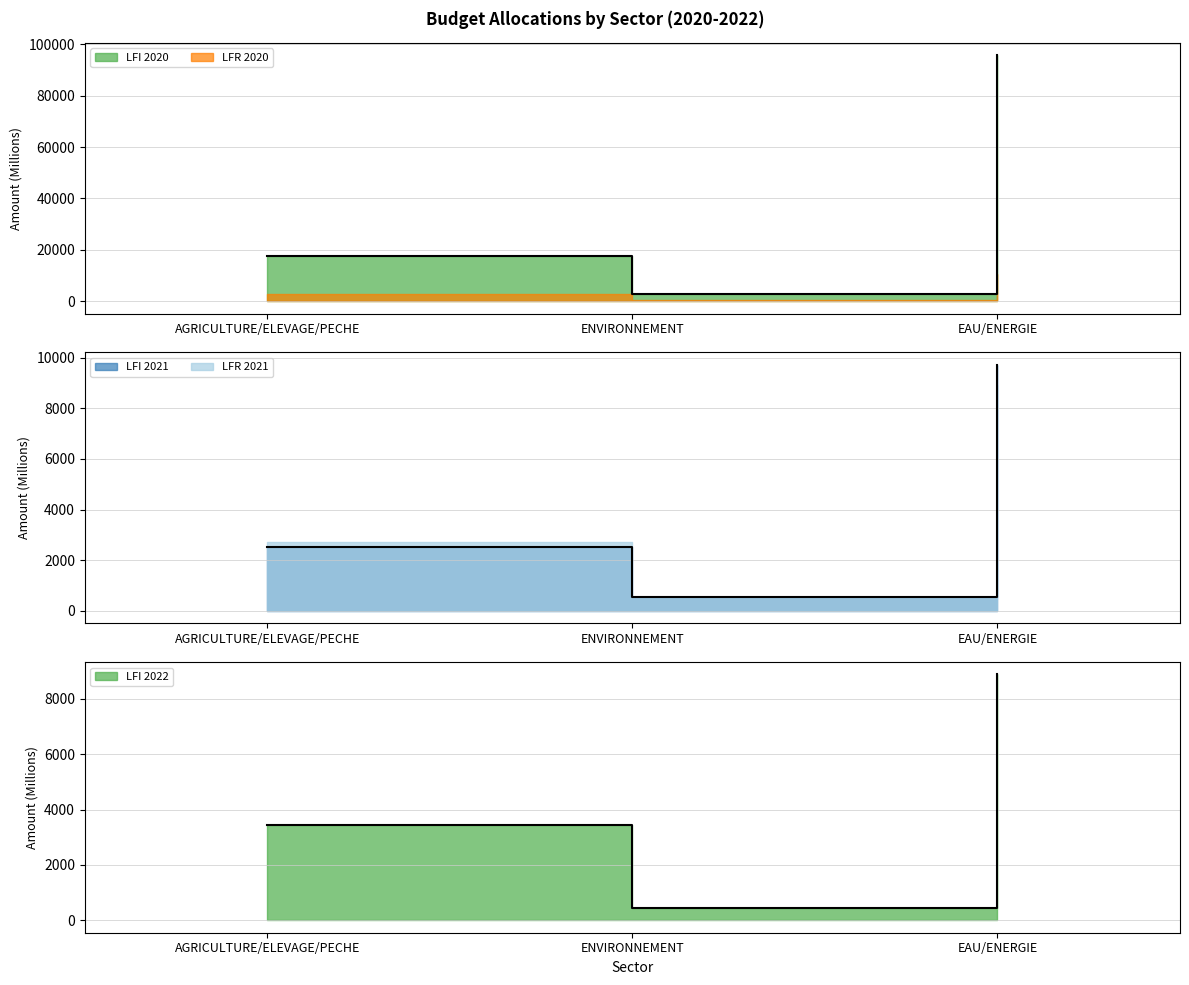

How many lines are shown in the chart?

3